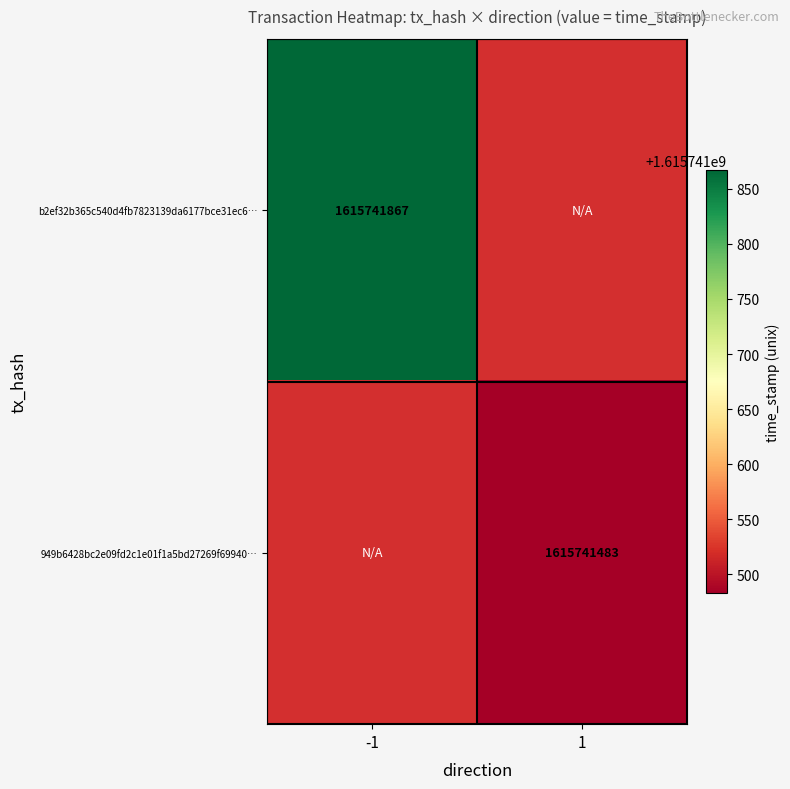

Between time_stamp and direction, which is larger?

time_stamp